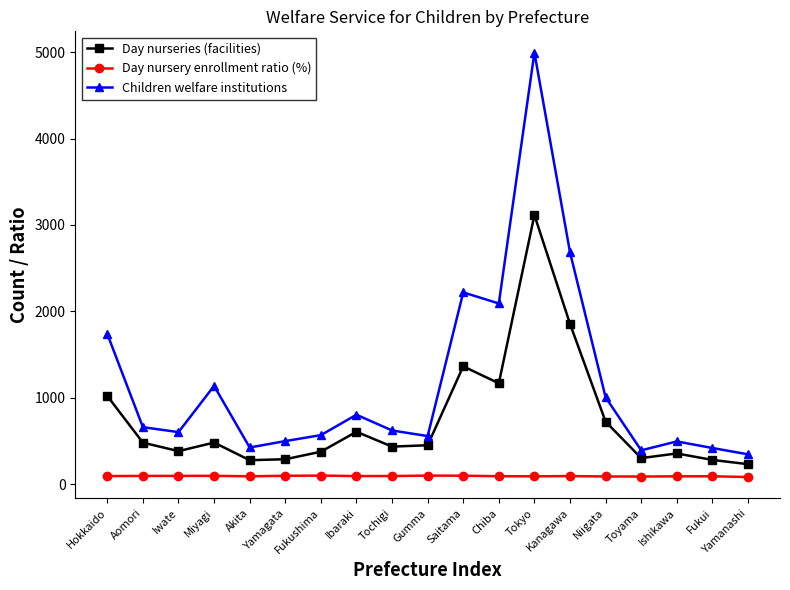

Which label corresponds to the largest value in the chart?

Tokyo